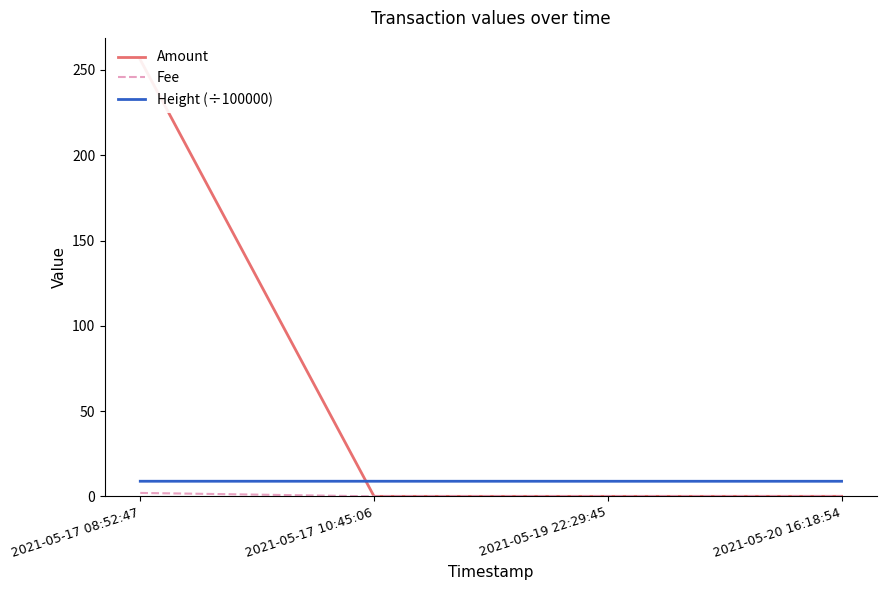

True or false: Height (÷100000) has more than 2 interior local peaks.

False